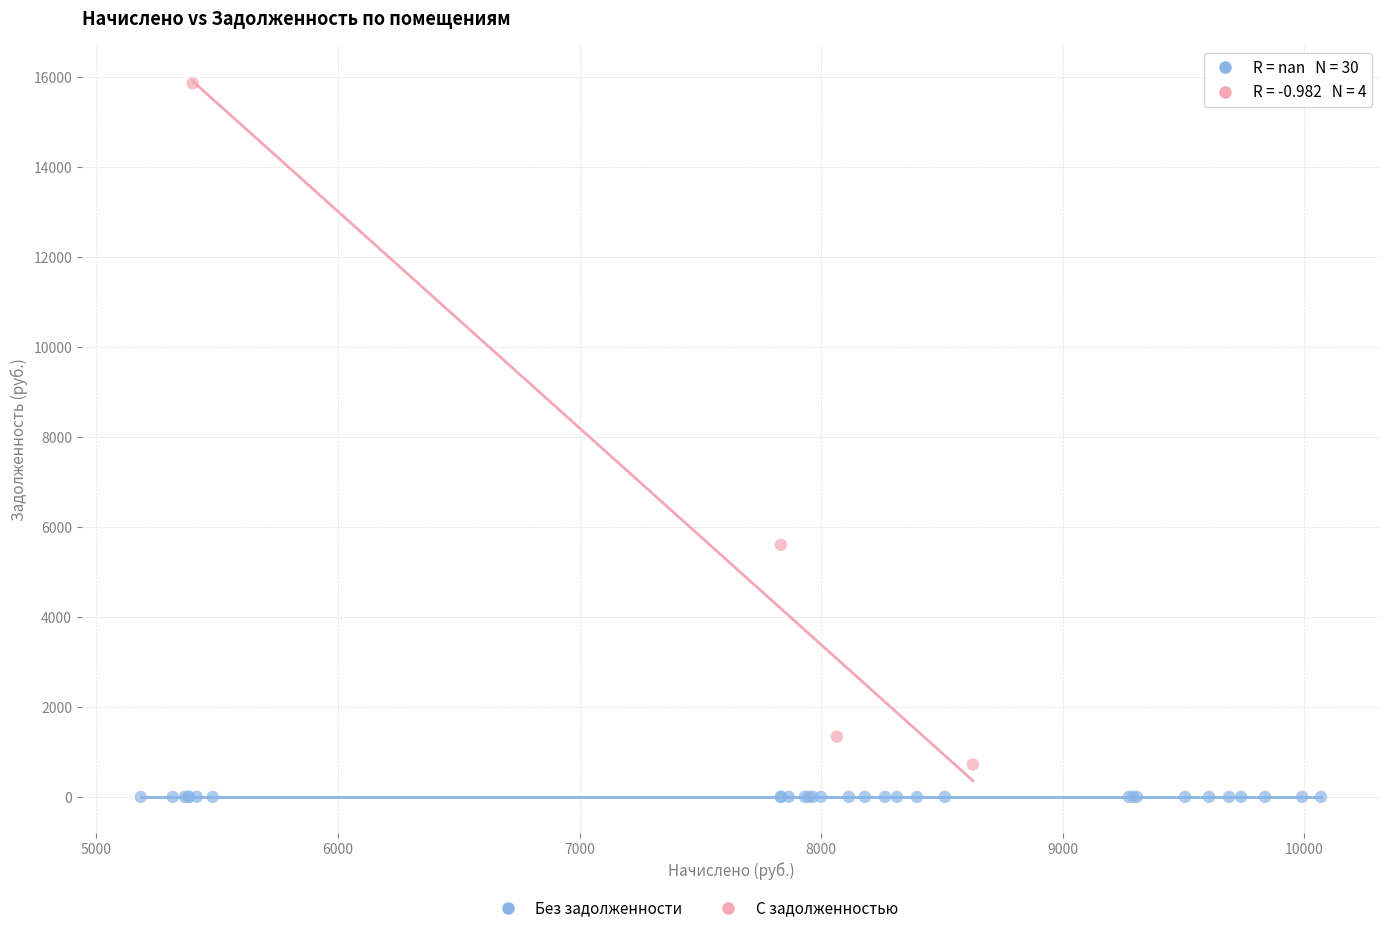

Which series contains the highest Y value?

С задолженностью